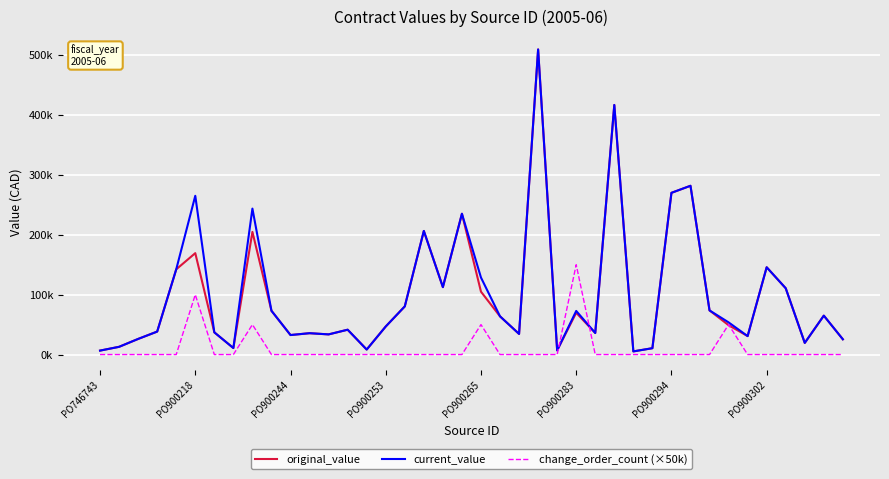

Does the chart display data point markers on the line(s)?

No